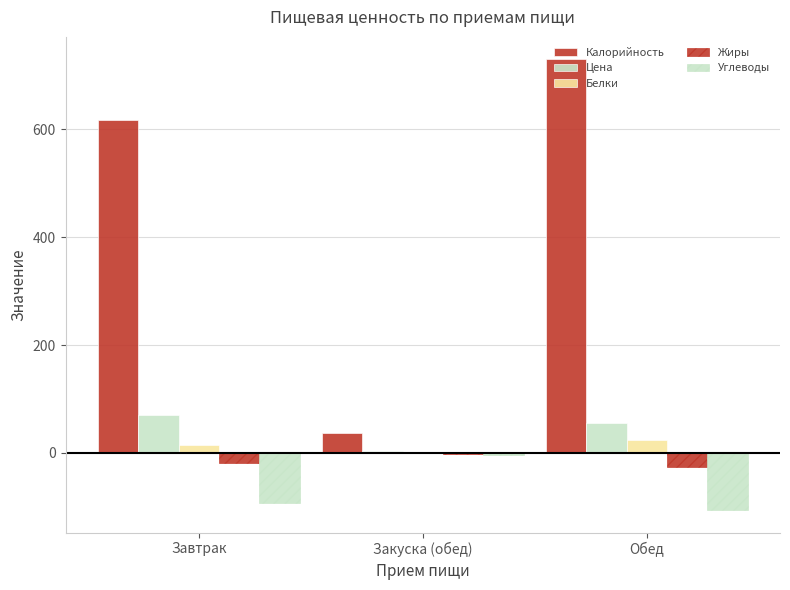

How many groups of bars are there?

3